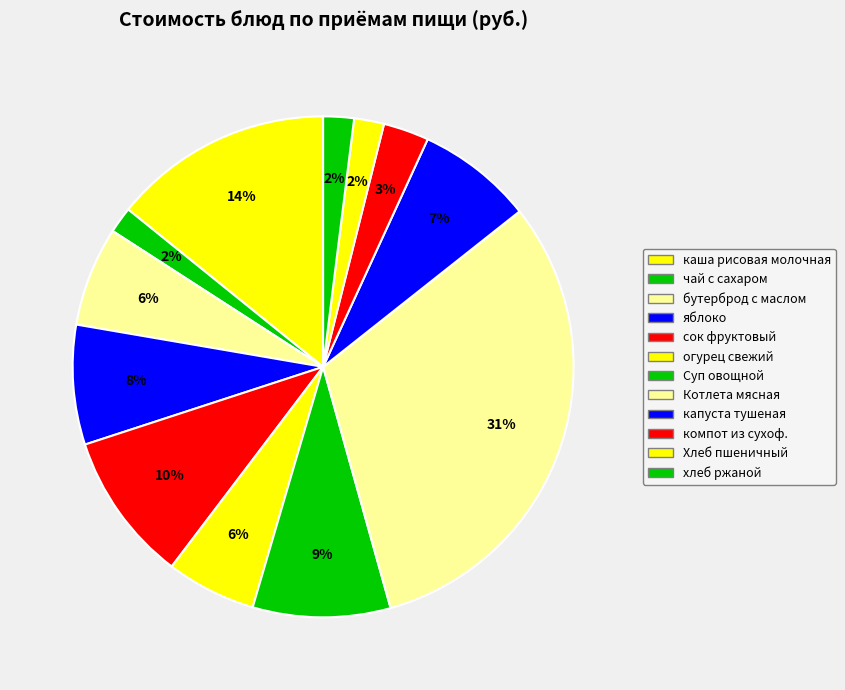

Is there any slice that represents more than half of the pie?

No